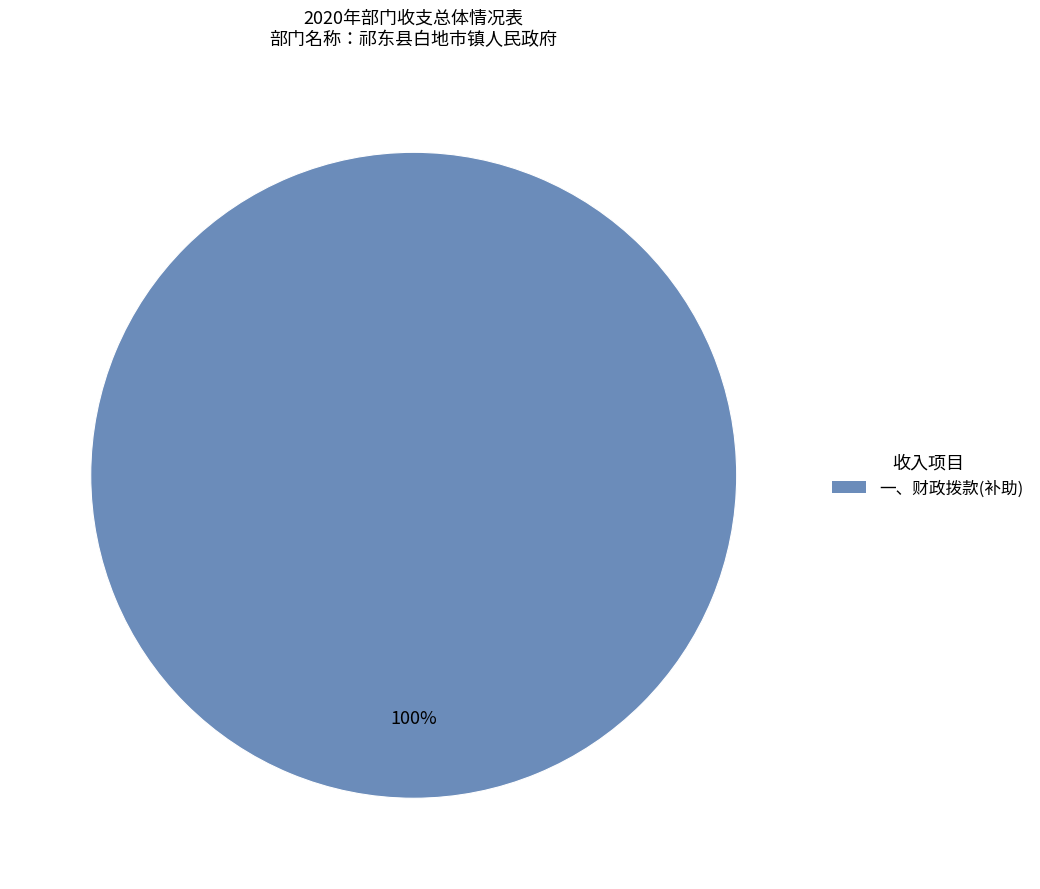

Is there any slice that represents more than half of the pie?

Yes